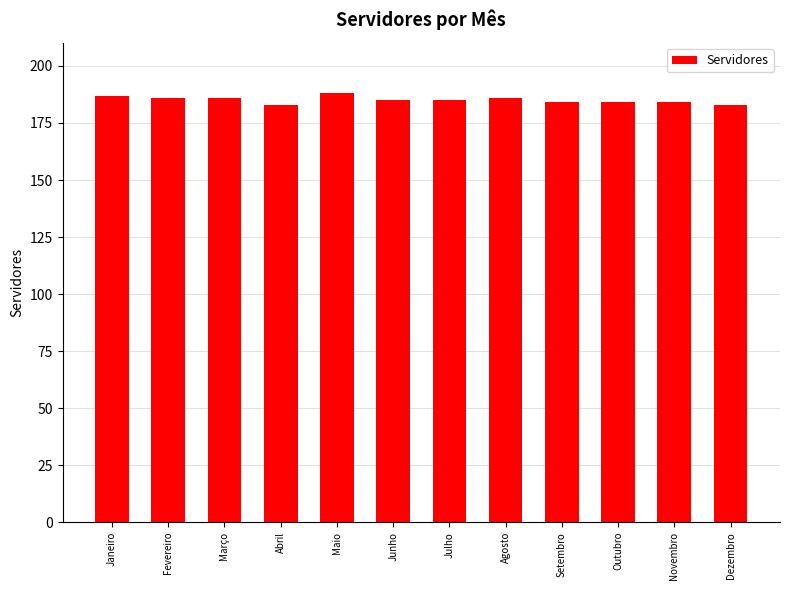

How many values are between 184 and 186?

8